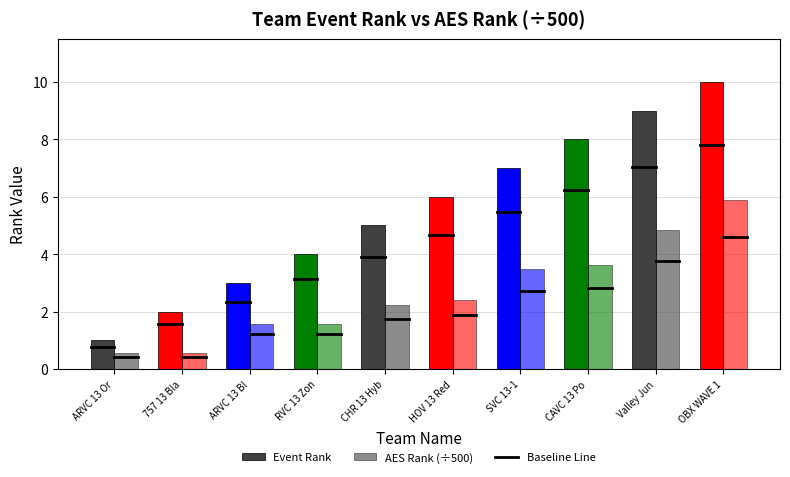

What is the label of the 3rd bar from the right?

CAVC 13 Po